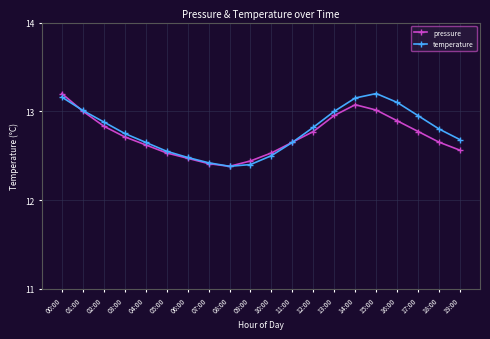

The temperature series shows 17.6 at 14:00. True or false?

False